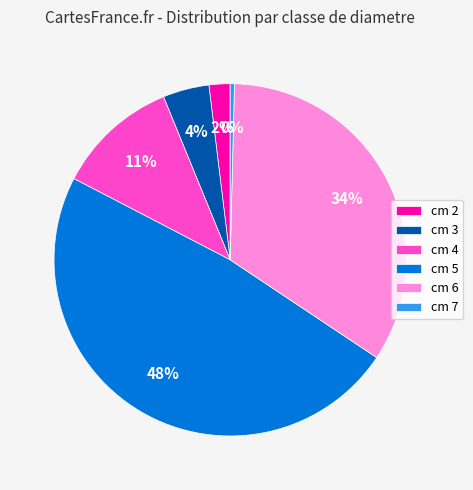

Rank the categories by value from lowest to highest.

cm 7, cm 2, cm 3, cm 4, cm 6, cm 5